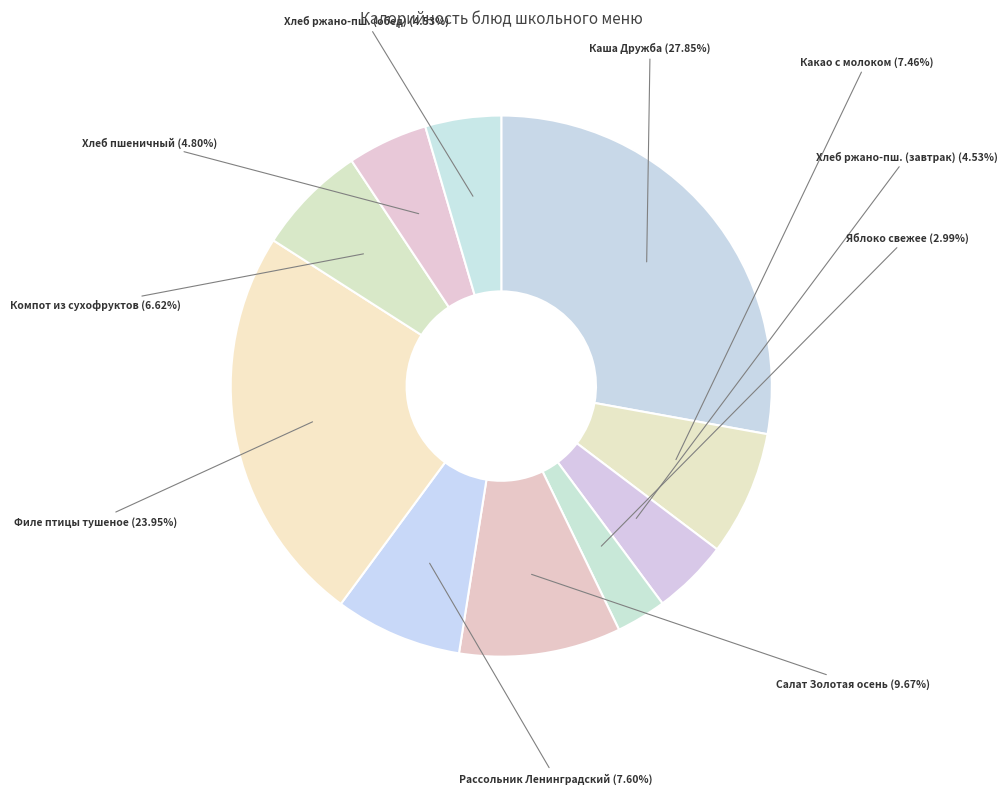

How many slices are in this pie chart?

10